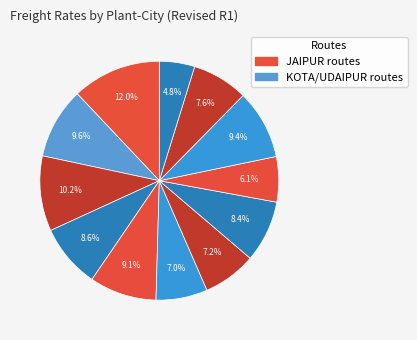

Count the number of slices in the pie.

12